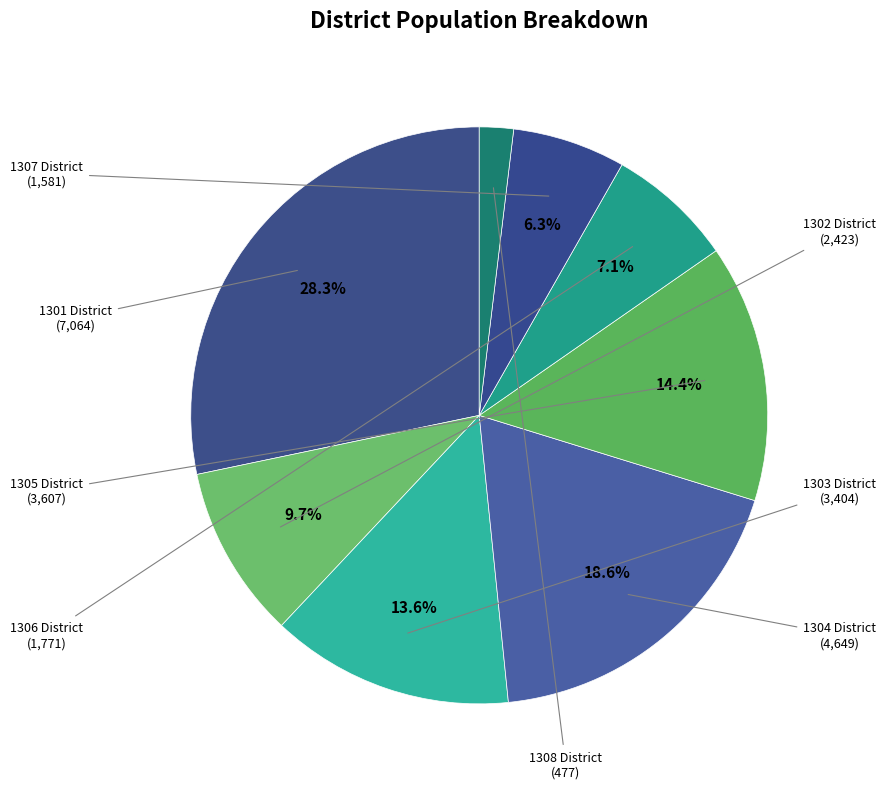

Count the number of slices in the pie.

8